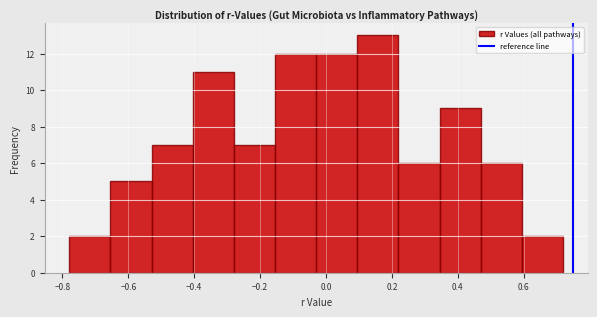

How tall is the bar that spans 0.22 to 0.34 on the x-axis? Neither the bar edges nor the heights are printed on the chart, so give them approximately, as read against the axes.

6